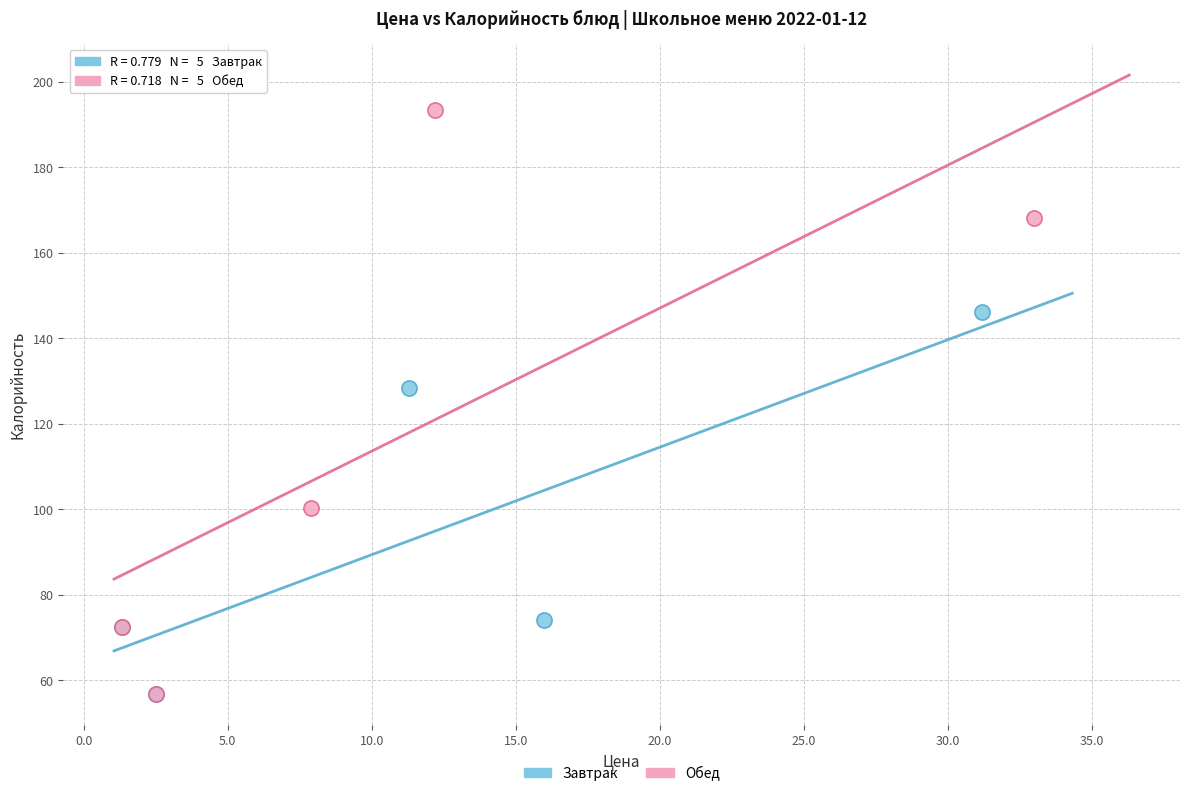

Which series has the widest spread of Y values?

Обед